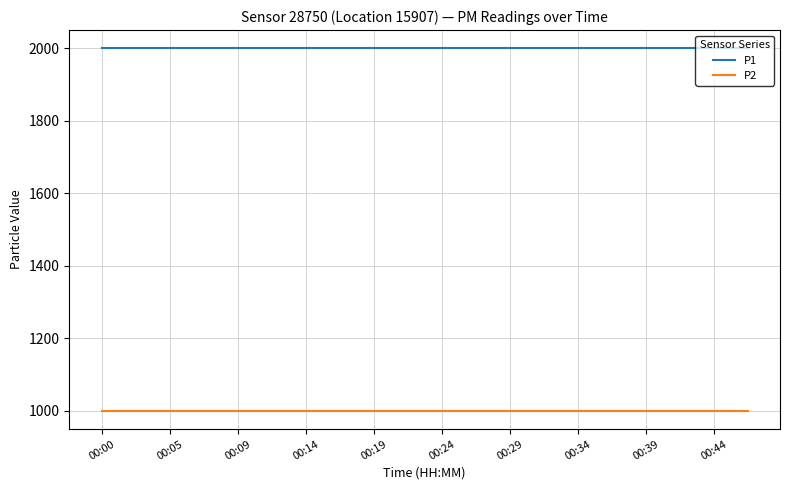

Rank the series by their average value, from highest to lowest.

P1, P2